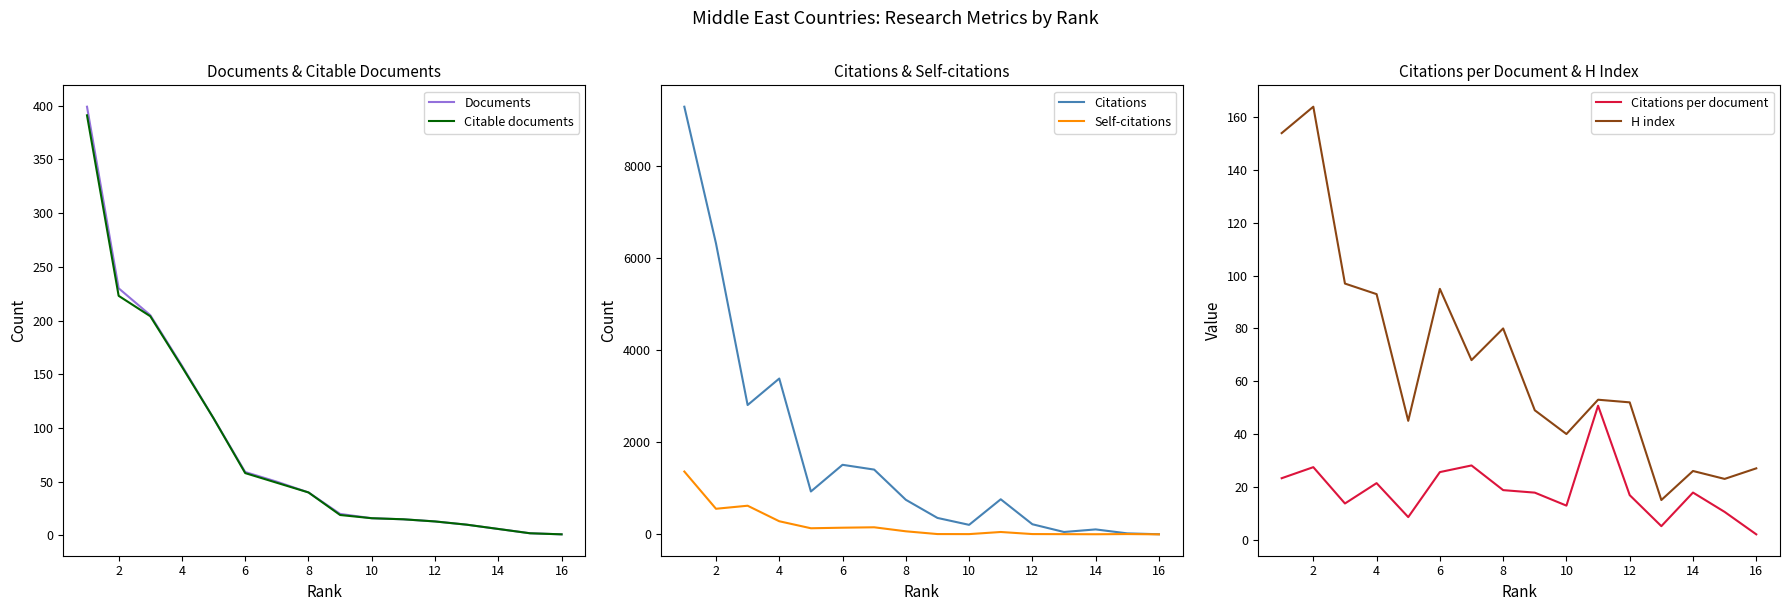

How many interior local valleys does the Citations series have?

4